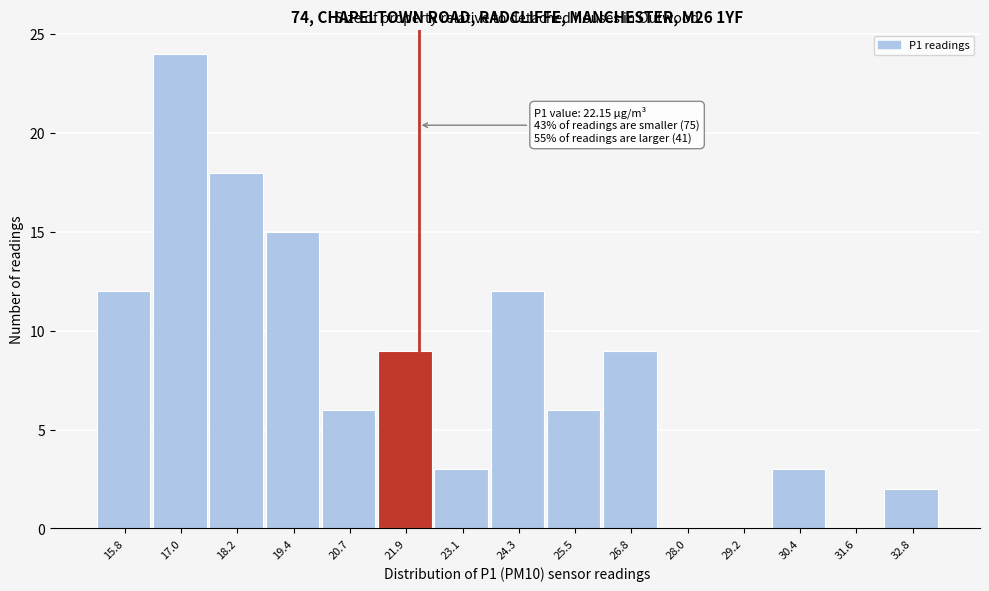

Which range on the x-axis has the tallest bar?

16.4 to 17.6